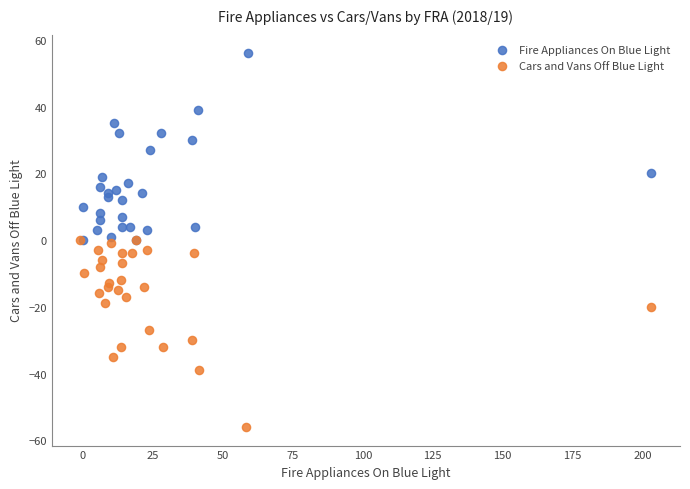

What are all the series names shown in the legend?

Fire Appliances On Blue Light, Cars and Vans Off Blue Light